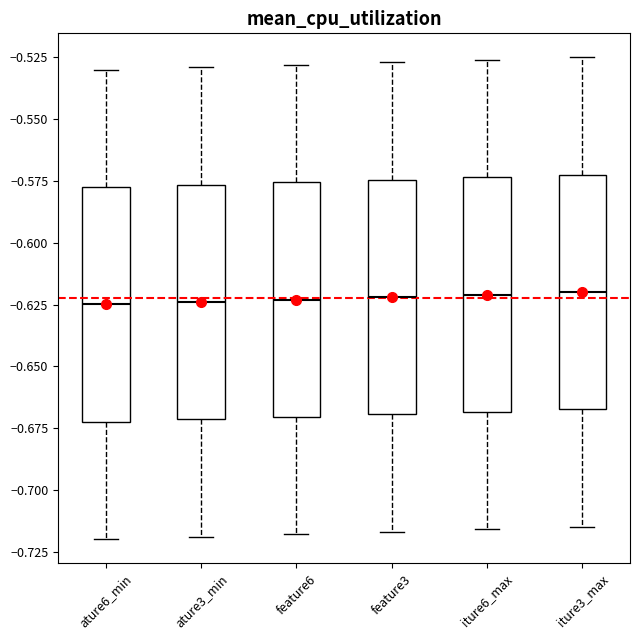

Where does the median line of the box for ature3_min sit on the y-axis? The values are not printed on the chart, so give them approximately, as read against the axis.

-0.625